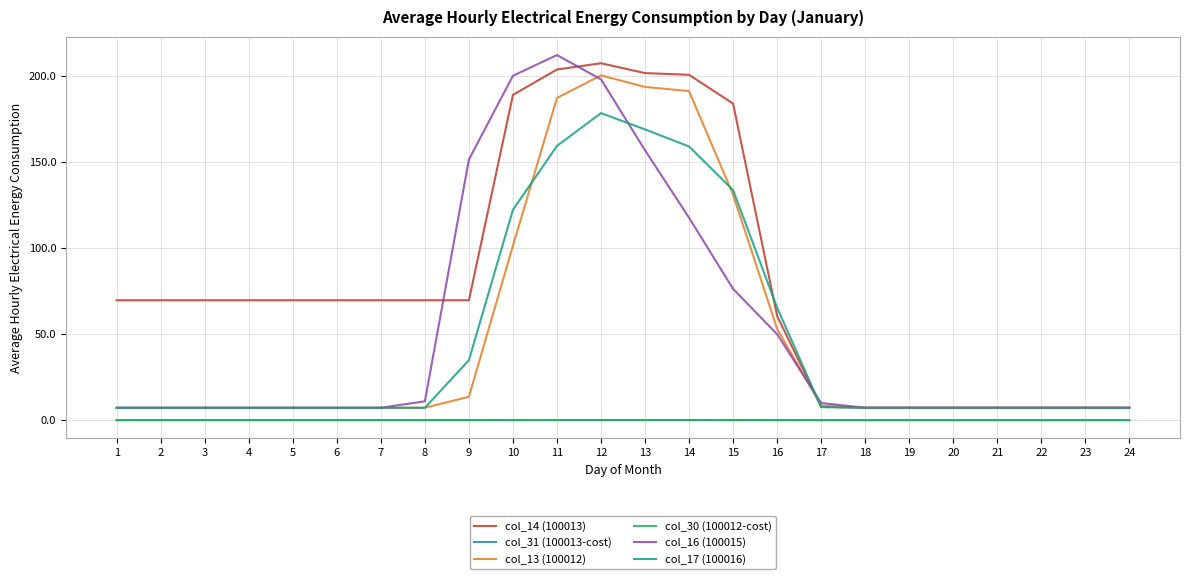

Is the value of col_30 (100012-cost) at 15 greater than the value of col_13 (100012) at 12?

No